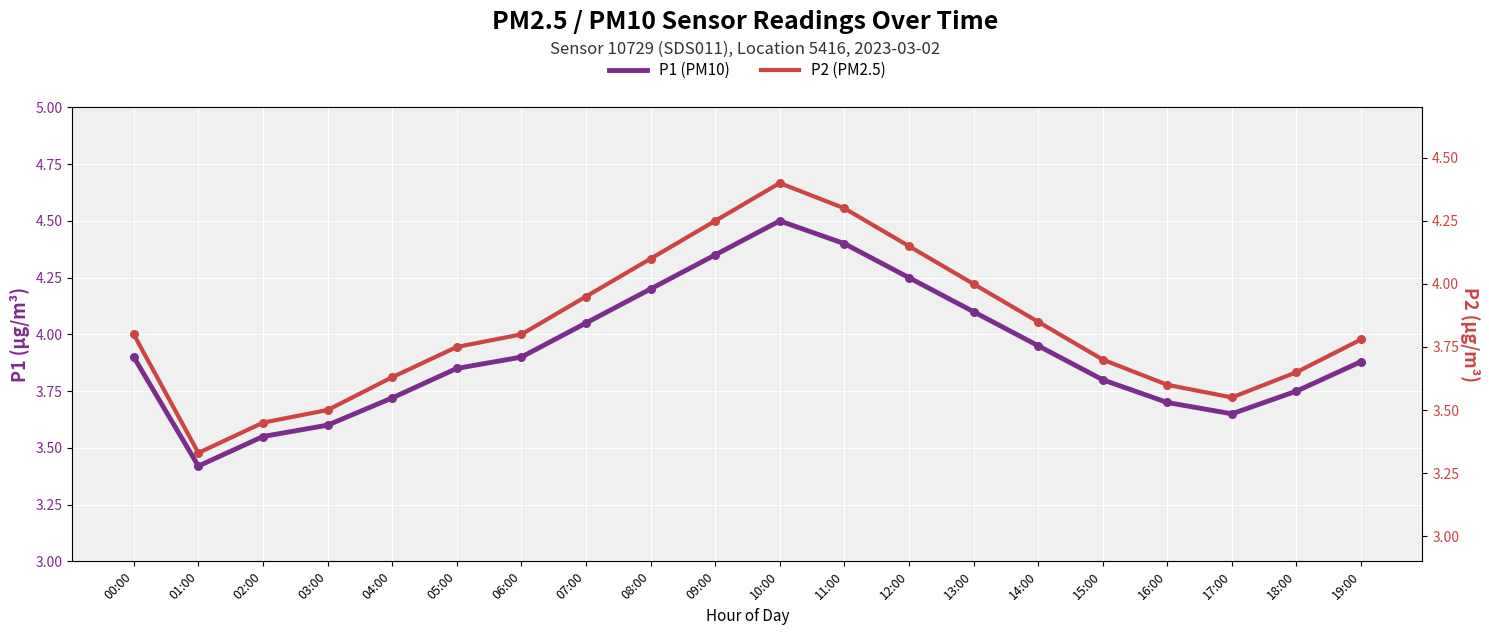

What is the total value across all series at 10:00?

8.9